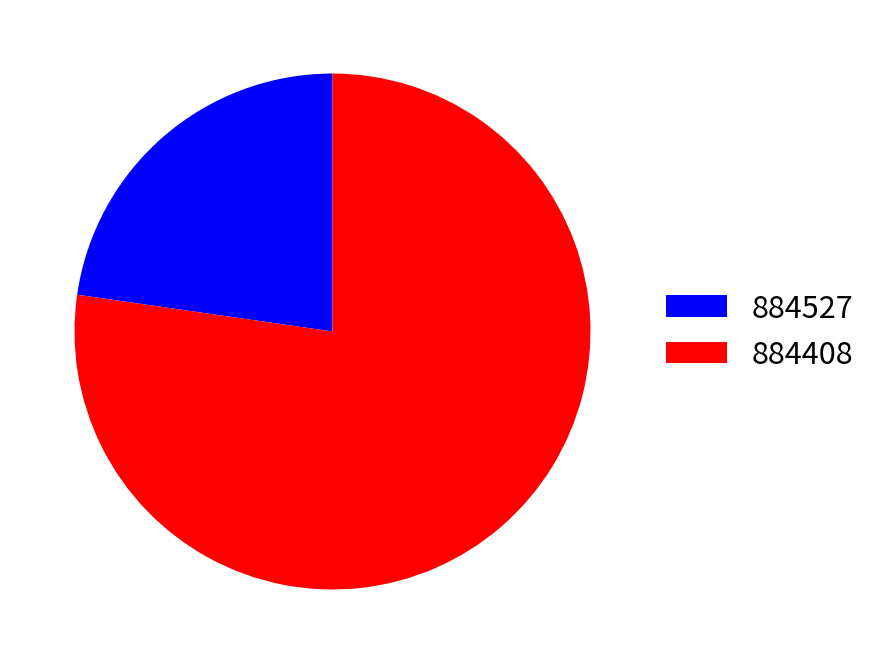

The 884527 slice represents 23% of the pie. True or false?

True